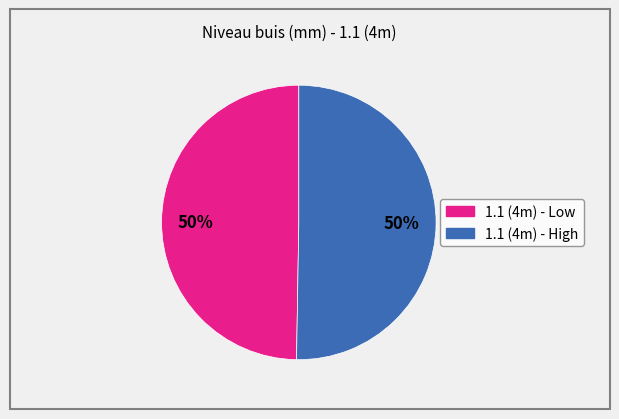

To the nearest percent, what is the average slice percentage?

50%